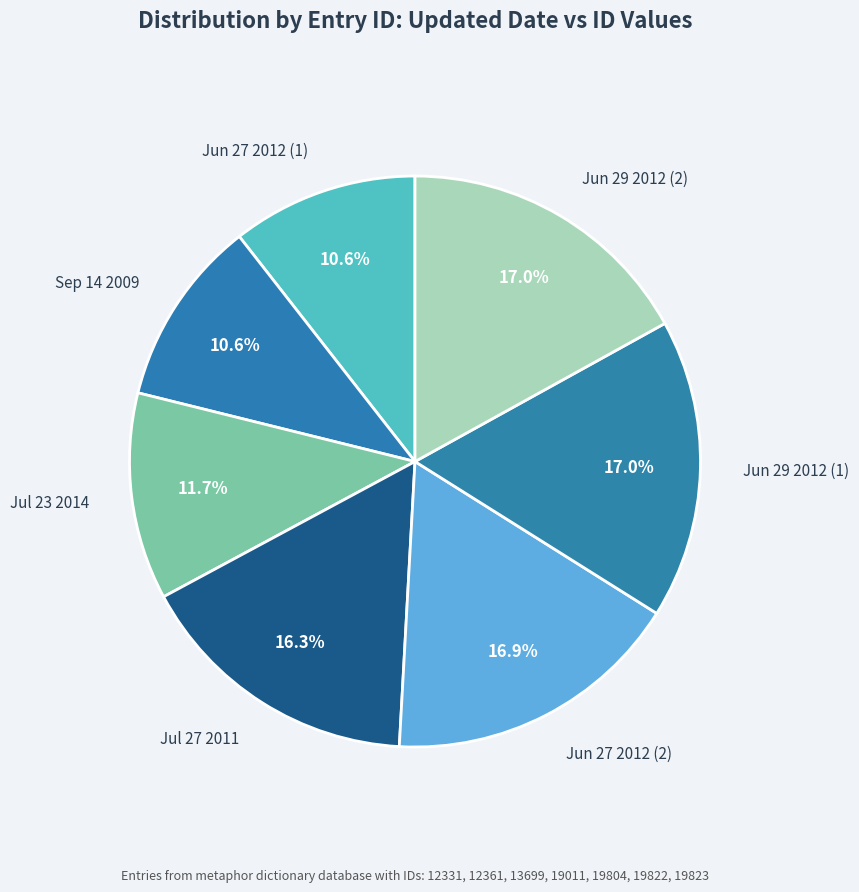

Combined, do Jun 29 2012 (1) and Jul 23 2014 account for over 50%?

No